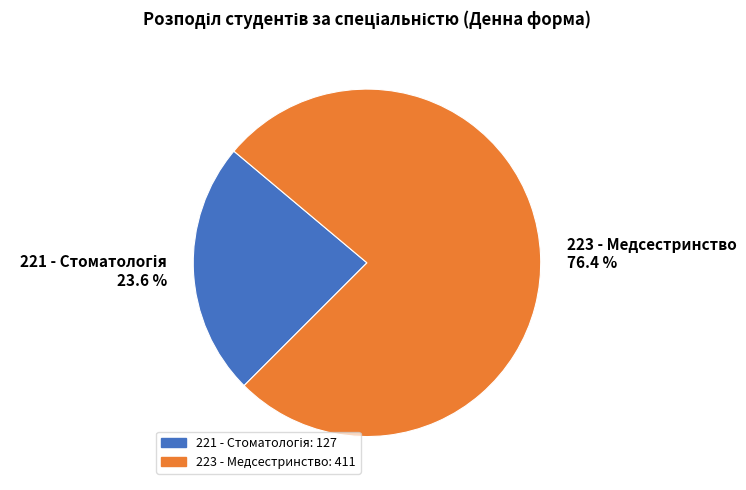

What is the largest slice in the pie chart?

223 - Медсестринство